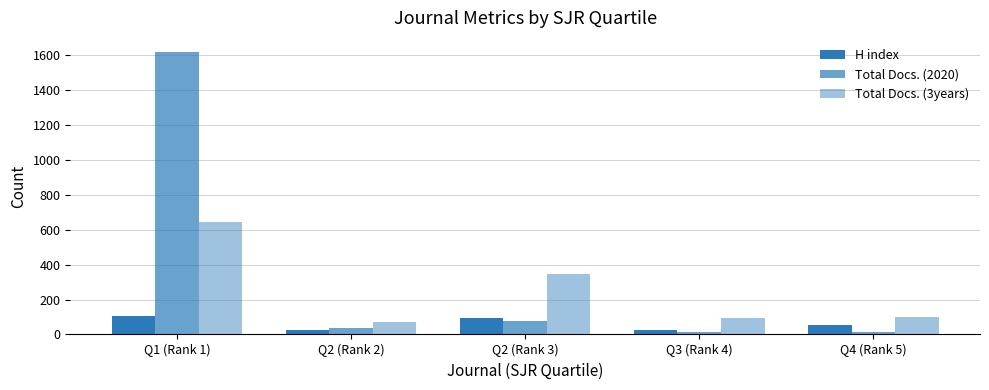

What is the spread (max minus min) of values at Q2 (Rank 3)?

269